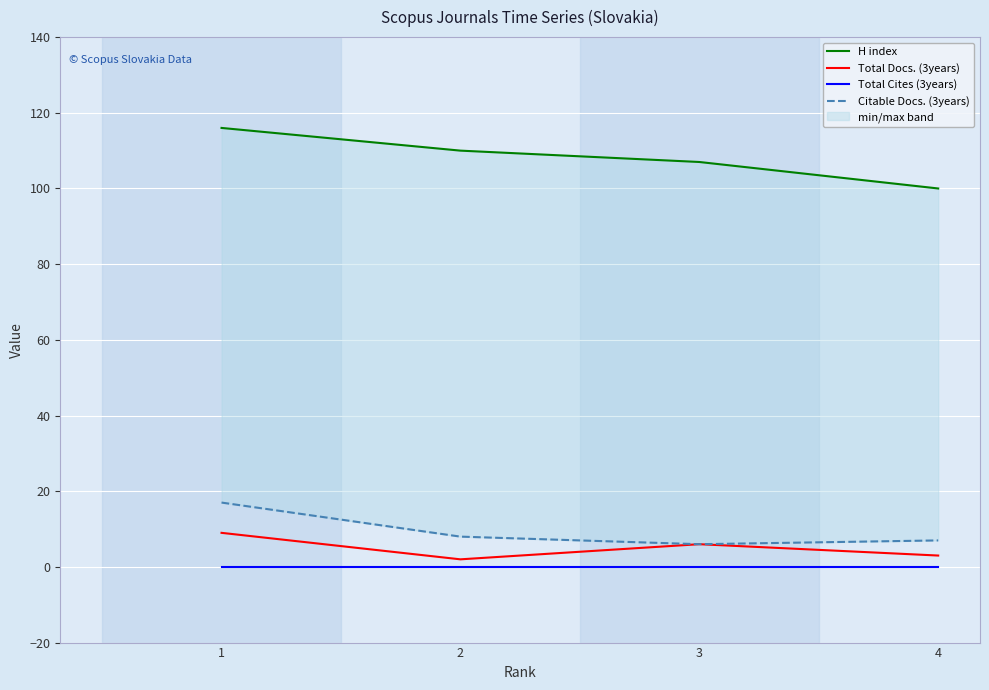

What is the spread (max minus min) of values at 4?

100